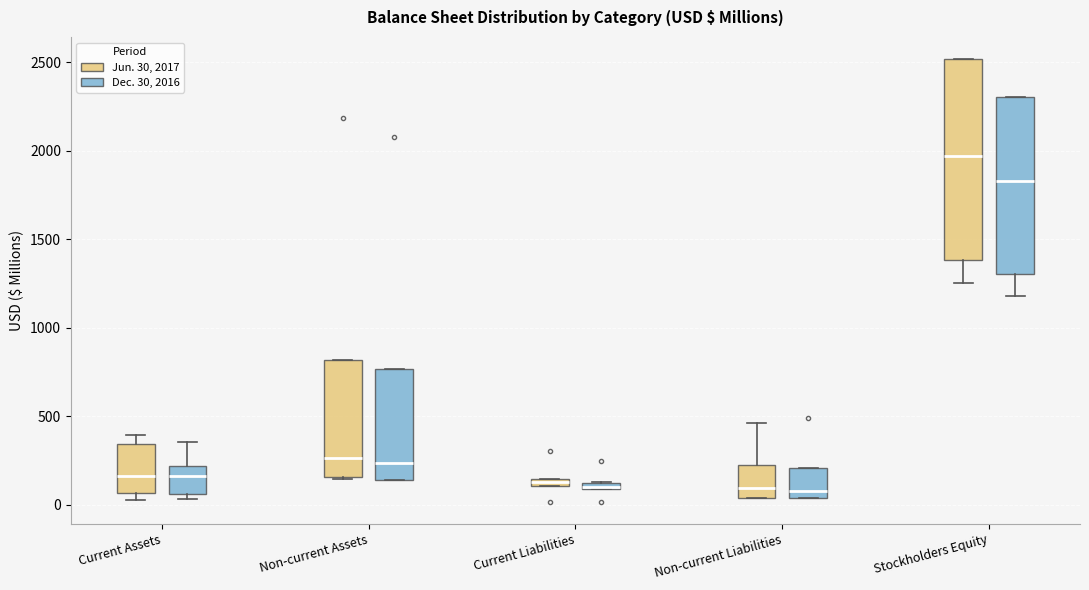

Which box is the tallest, from its lower edge to its upper edge?

Stockholders Equity (Jun. 30, 2017)